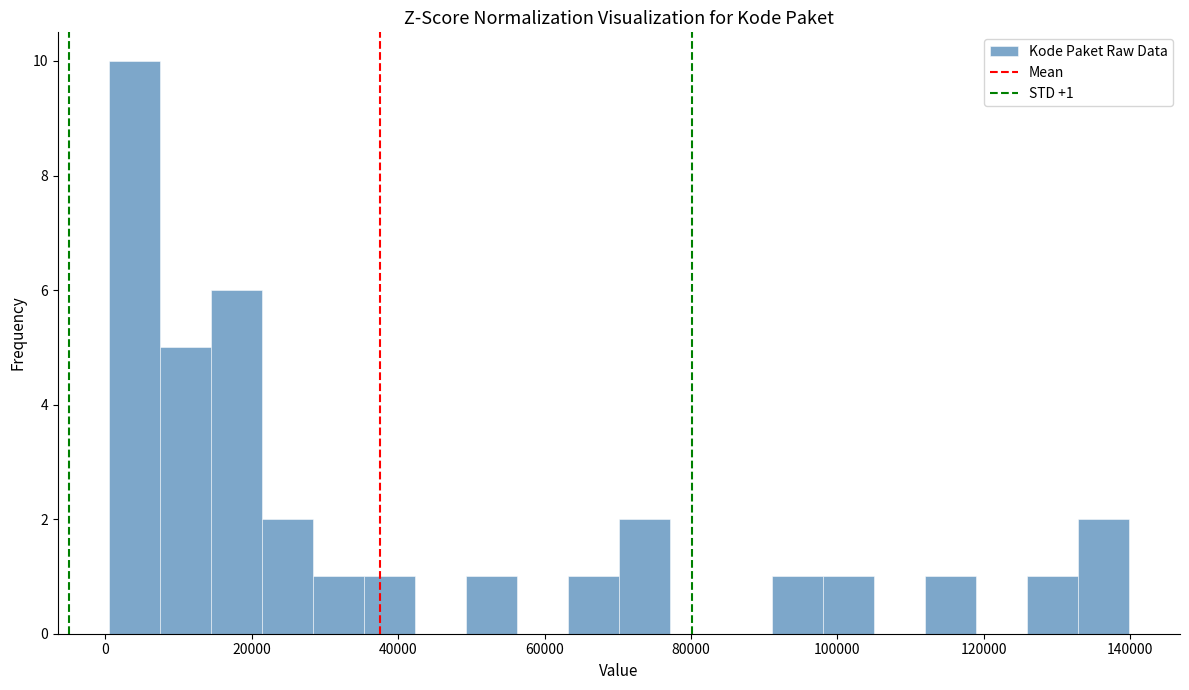

Around what value on the x-axis is the tallest bar? Give the approximate position of its centre, as read against the axis.

4000